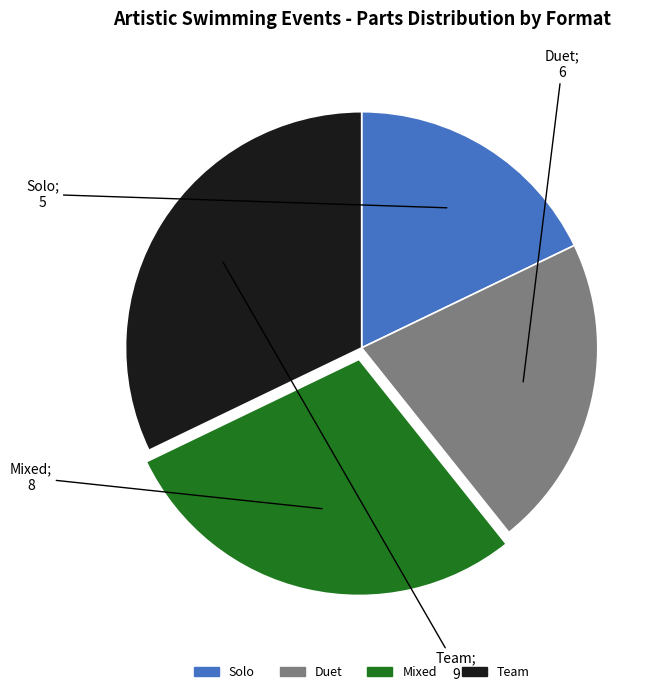

Do Solo and Duet together represent more than half of the pie?

No